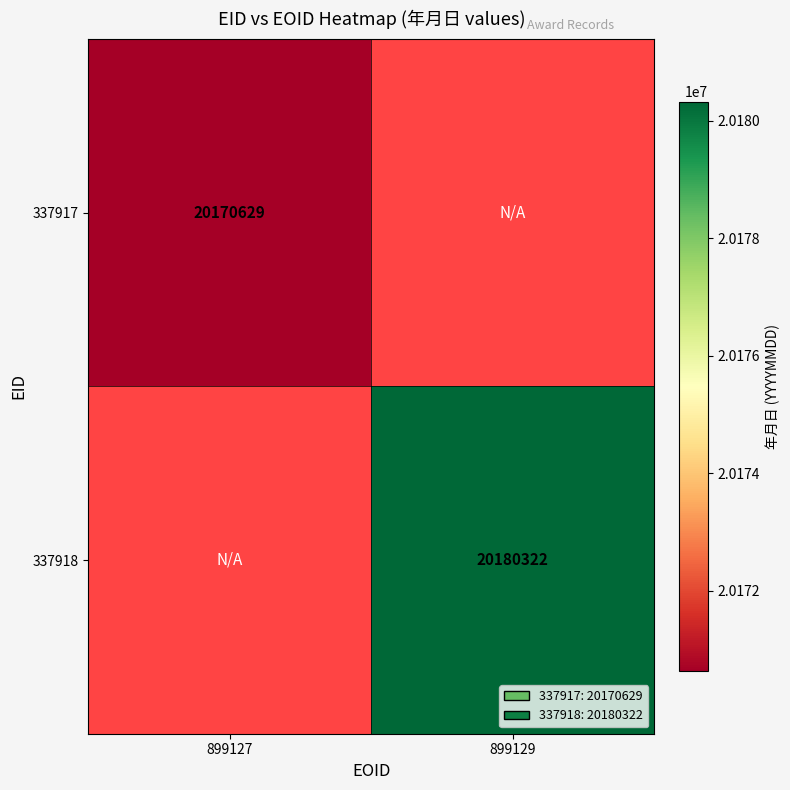

Is it true that 337917 equals 12922253.4 at 899127?

False